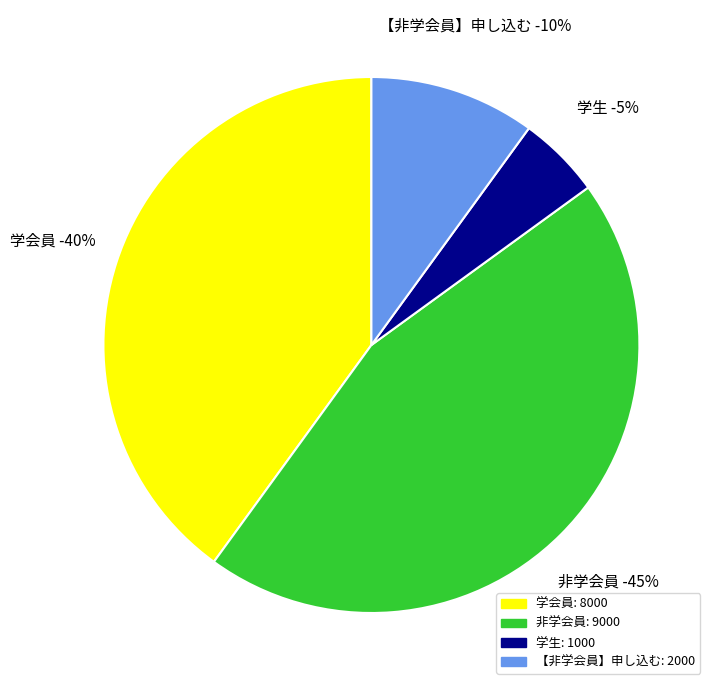

What percentage is the 【非学会員】 申し込む slice, to the nearest percent?

10%